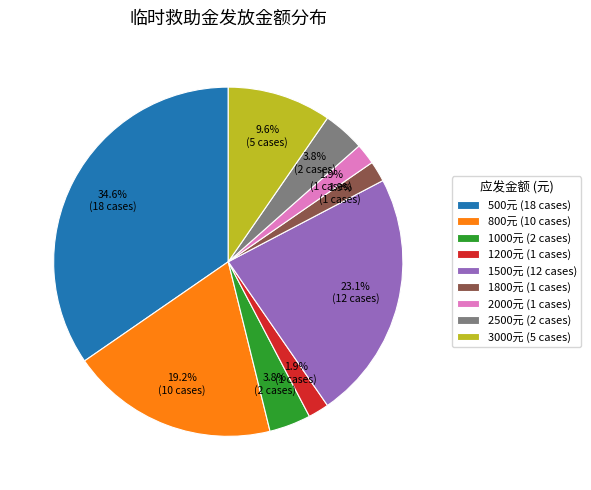

How many slices are in this pie chart?

9